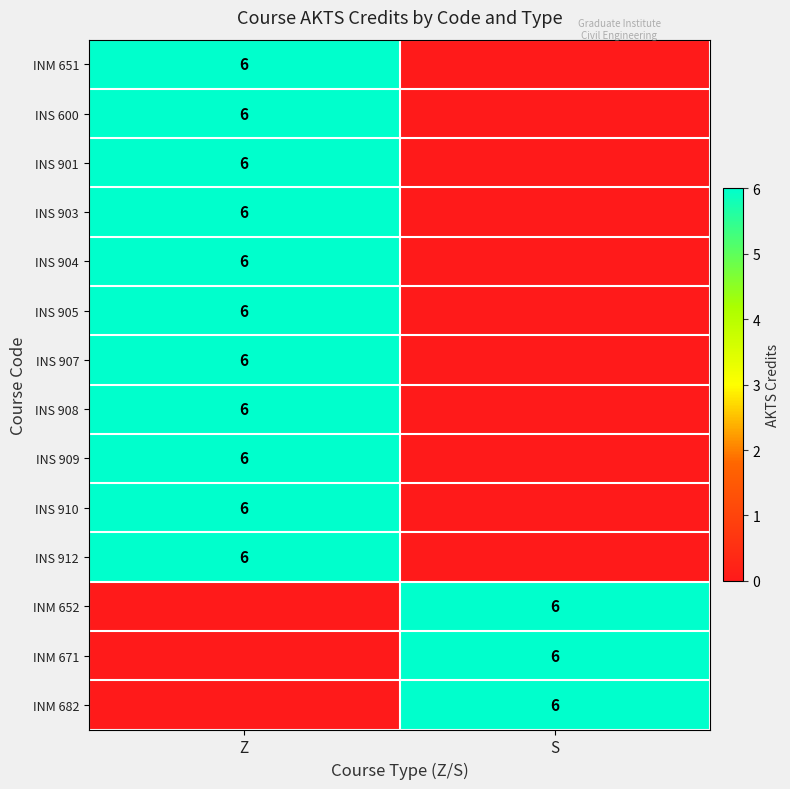

Is it true that INS 600 equals 9 at Z?

False